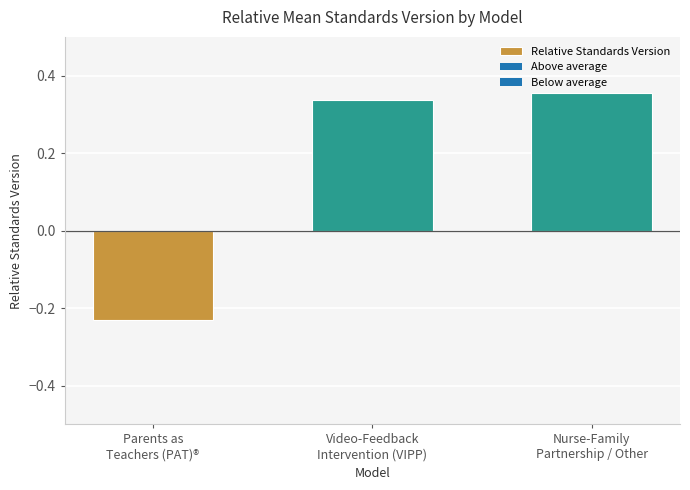

What is the difference between the maximum and minimum values?

0.6